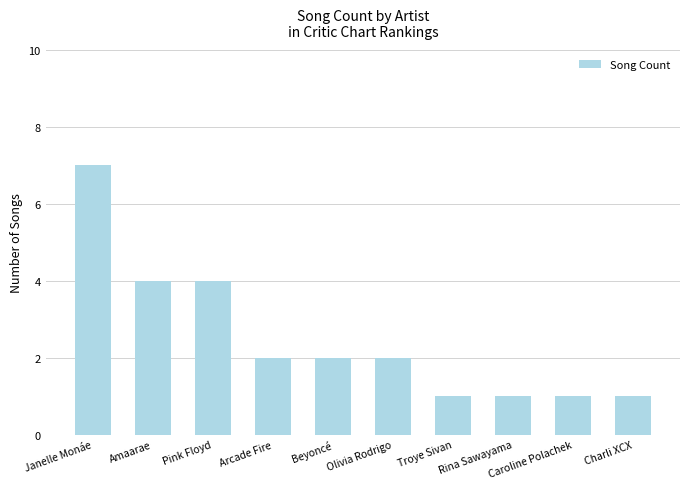

Does the chart contain stacked bars?

No